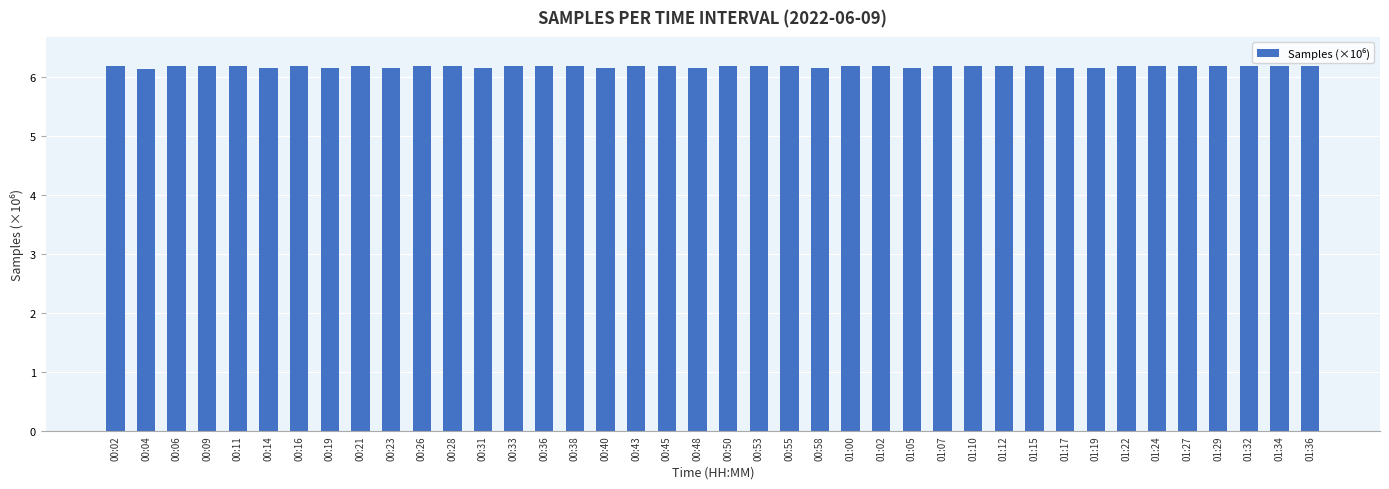

True or false: the data shows 6.2 at 00:55.

True